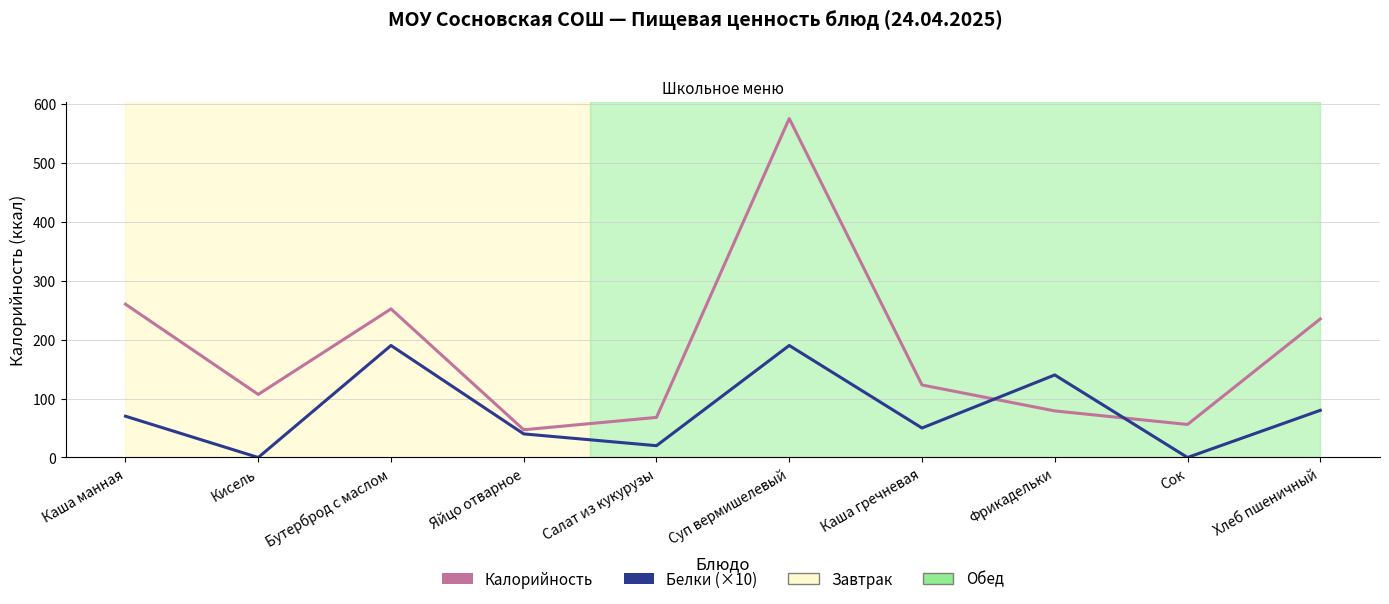

How many intersections are there between Калорийность and Белки (×10)?

2